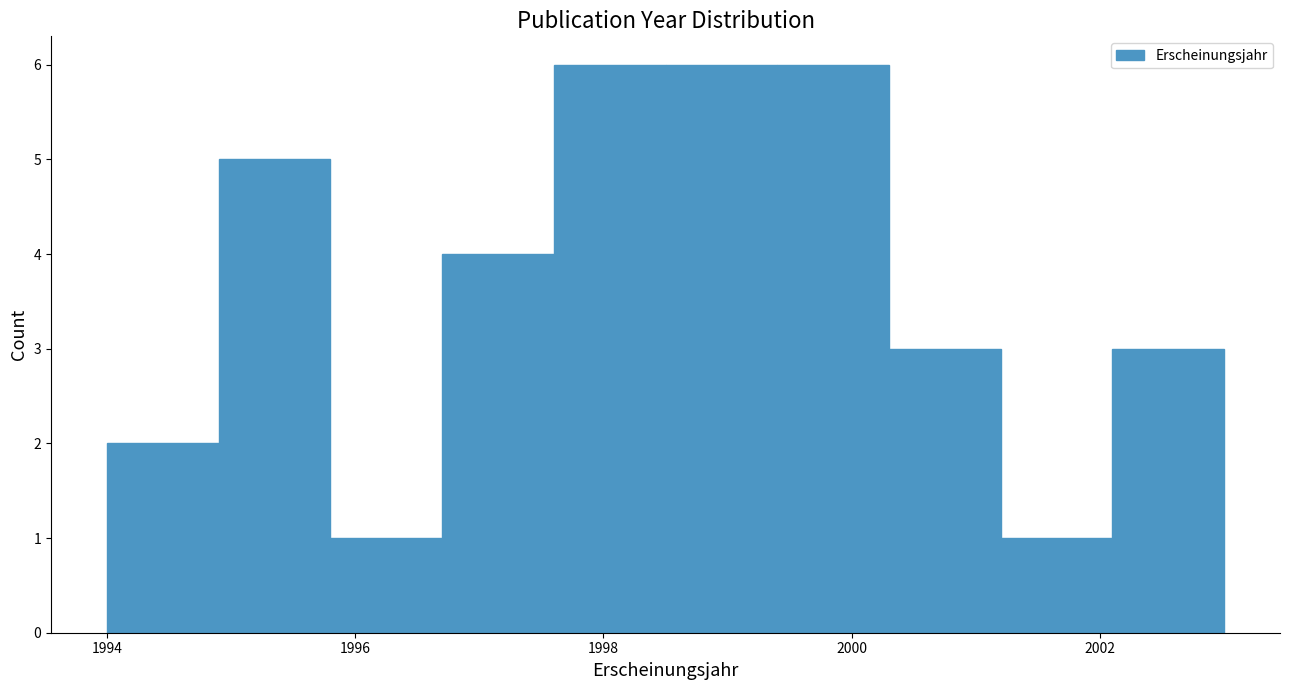

How tall is the bar that spans 1998.5 to 1999.4 on the x-axis? Neither the bar edges nor the heights are printed on the chart, so give them approximately, as read against the axes.

6